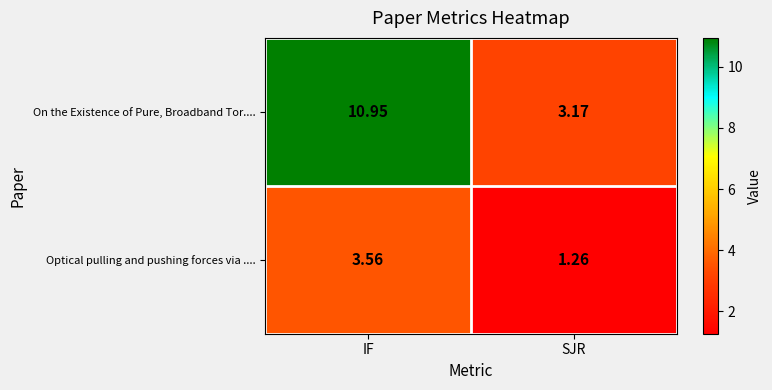

List the series in order of their peak value, highest first.

On the Existence of Pure, Broadband Tor...., Optical pulling and pushing forces via ....